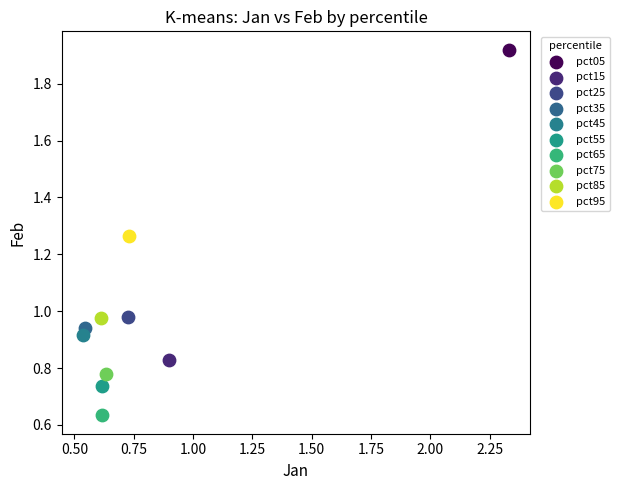

Which series reaches the maximum Y coordinate?

pct05